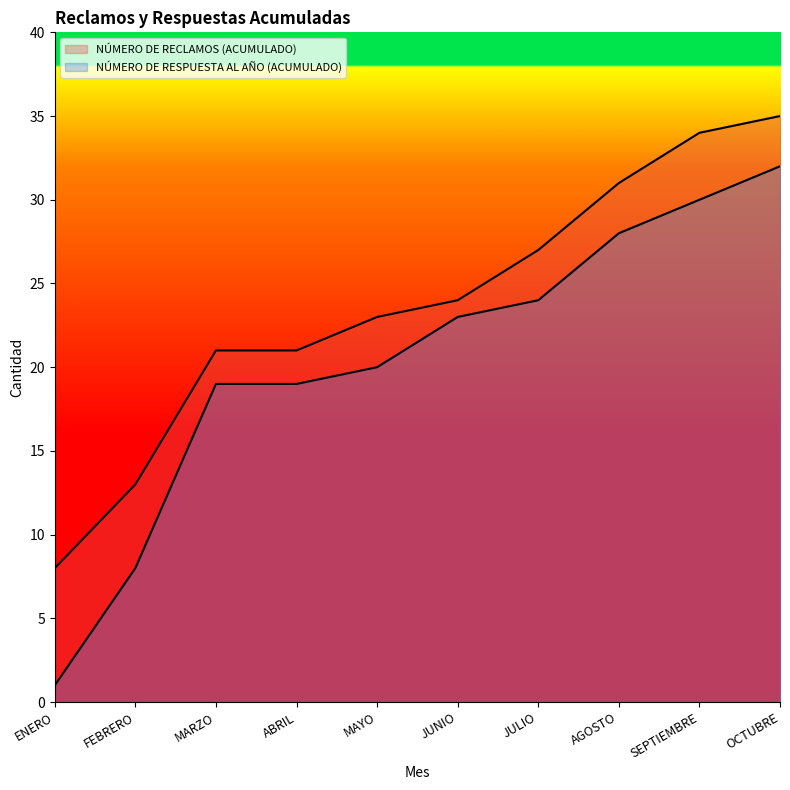

Is it true that NÚMERO DE RESPUESTA AL AÑO (ACUMULADO) equals 30 at SEPTIEMBRE?

True